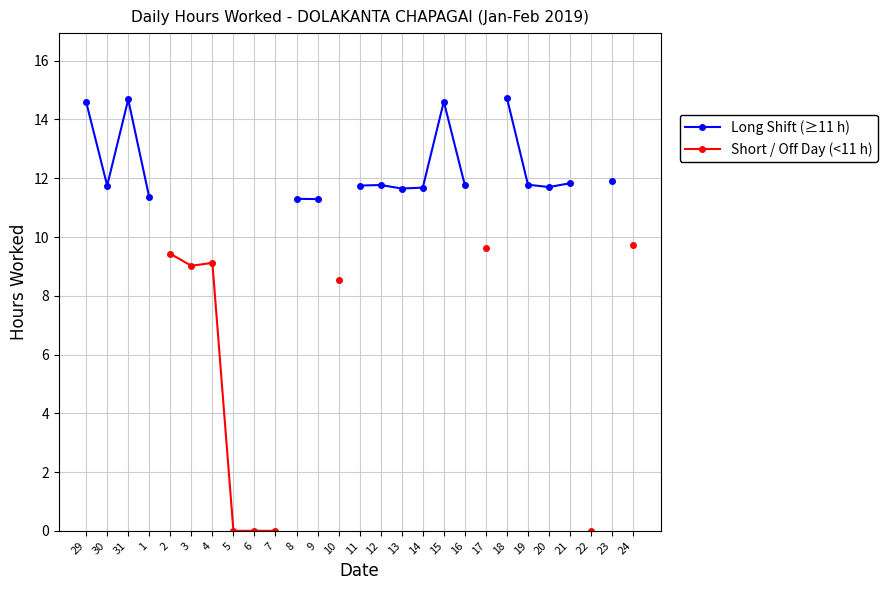

Rank the series by their average value, from highest to lowest.

Long Shift (≥11 h), Short / Off Day (<11 h)